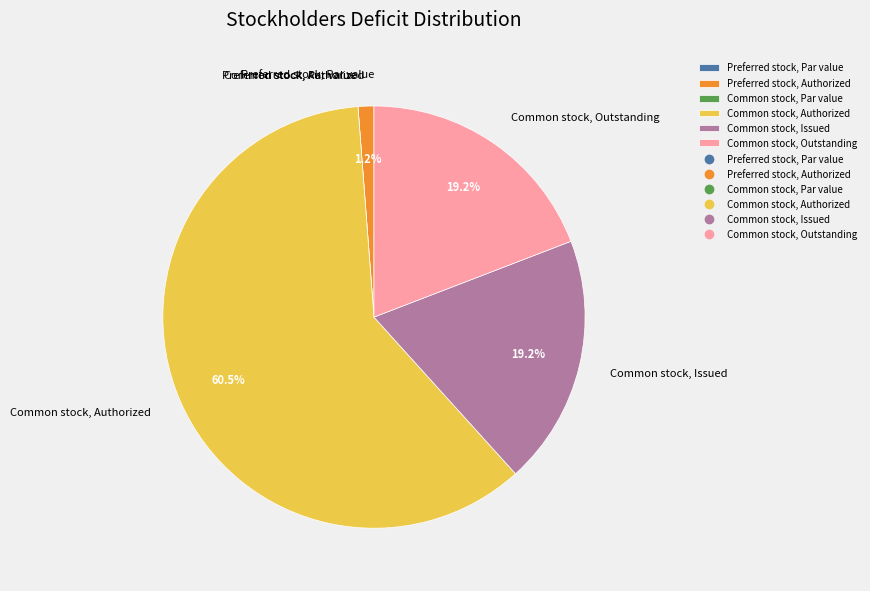

To the nearest percent, what is the difference between the largest and smallest slice percentages?

60%